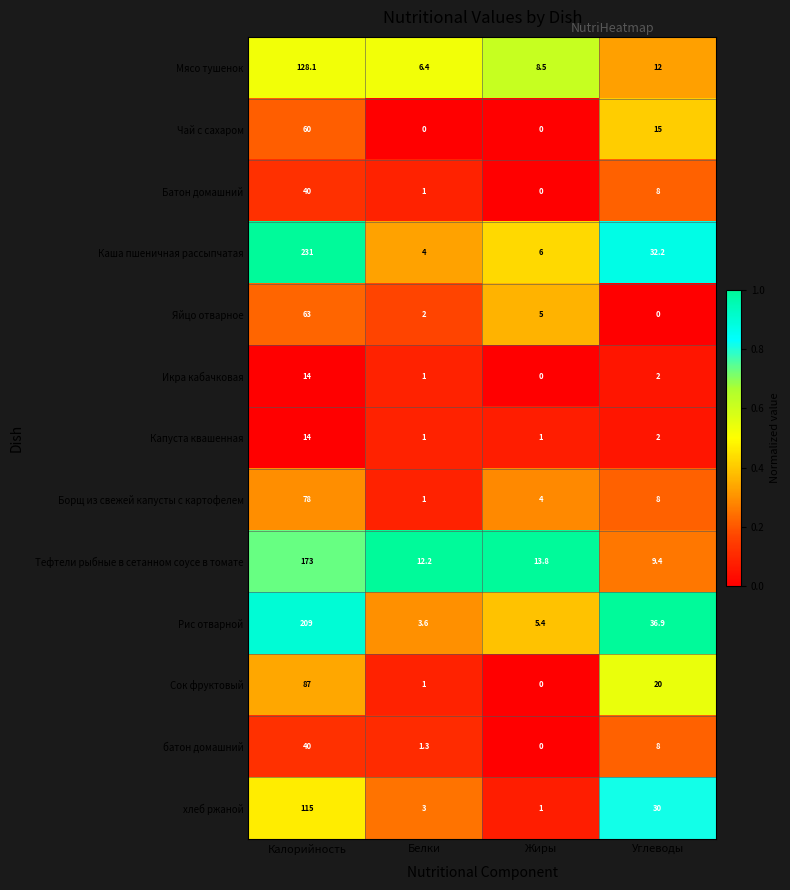

How many values in the хлеб ржаной series are below 30?

2